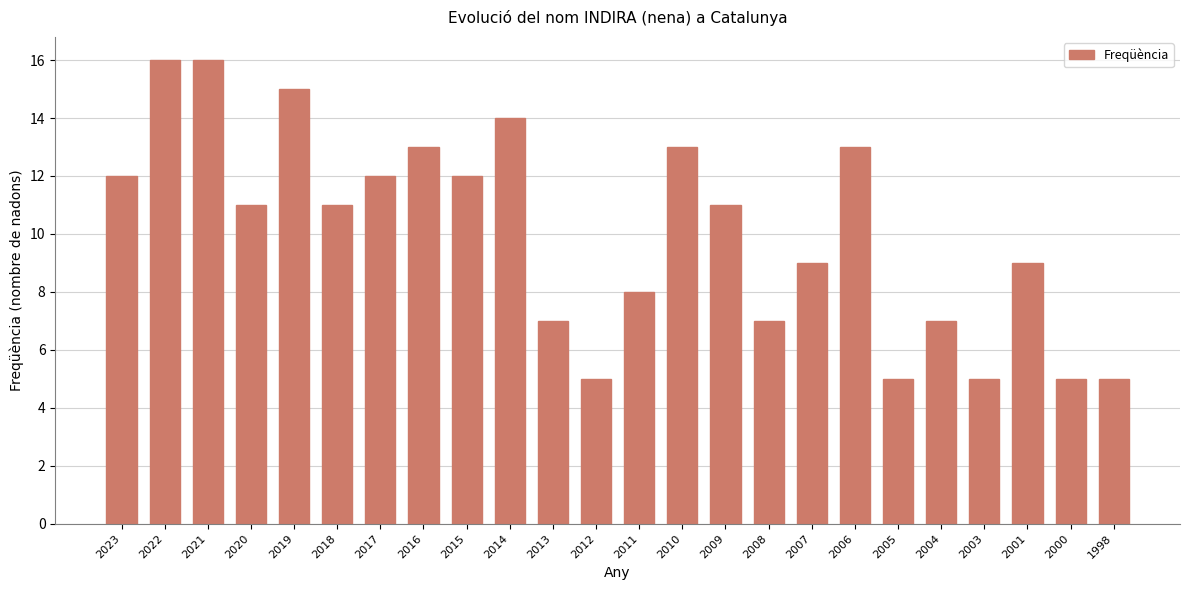

Is it true that the value at 2013 is 5?

False